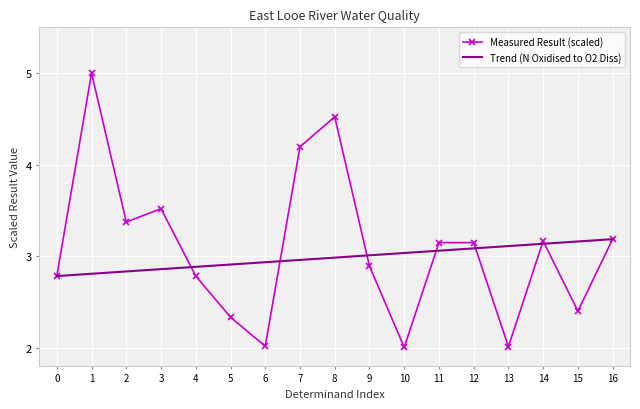

How many series are shown in this chart?

2